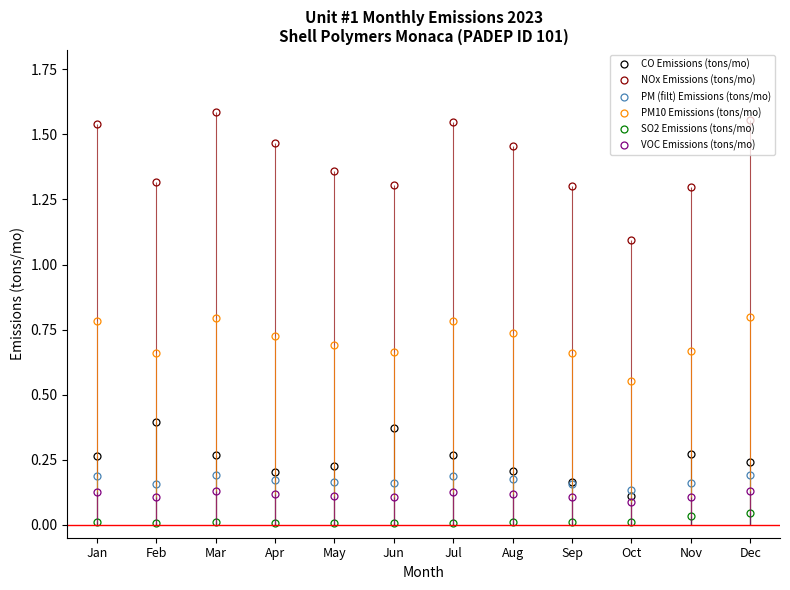

How many lines are shown in the chart?

6